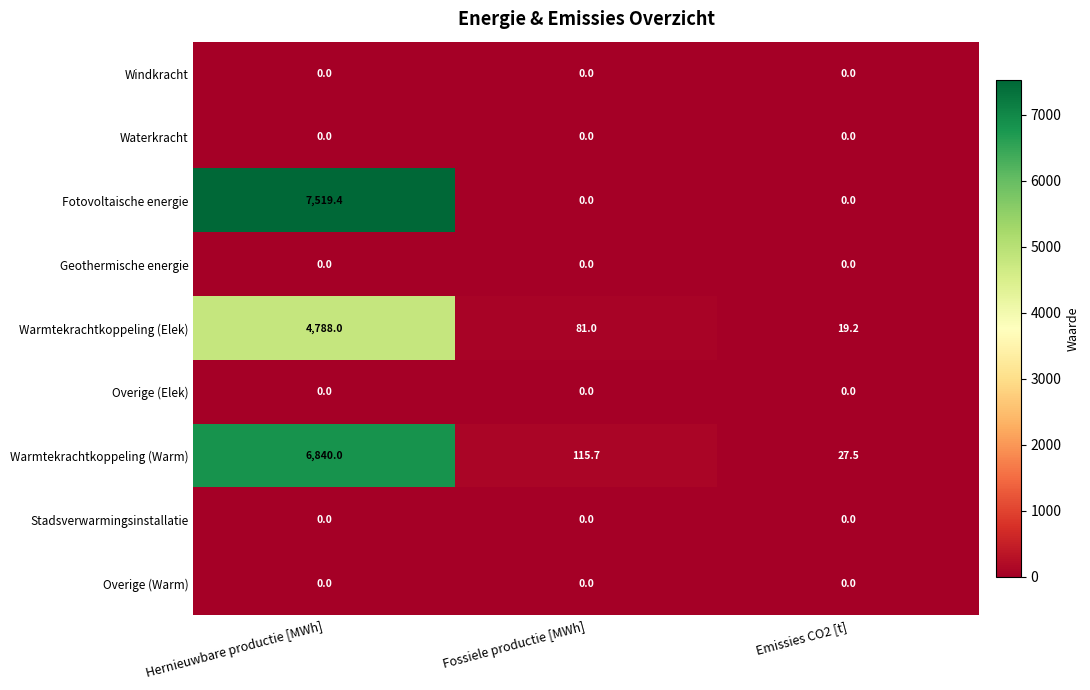

Reading right to left, what are all the values shown in this chart?

Windkracht: Emissies CO2 [t]=0.0	Fossiele productie [MWh]=0.0	Hernieuwbare productie [MWh]=0.0
Waterkracht: Emissies CO2 [t]=0.0	Fossiele productie [MWh]=0.0	Hernieuwbare productie [MWh]=0.0
Fotovoltaische energie: Emissies CO2 [t]=0.0	Fossiele productie [MWh]=0.0	Hernieuwbare productie [MWh]=7519.4
Geothermische energie: Emissies CO2 [t]=0.0	Fossiele productie [MWh]=0.0	Hernieuwbare productie [MWh]=0.0
Warmtekrachtkoppeling (Elek): Emissies CO2 [t]=19.2	Fossiele productie [MWh]=81.0	Hernieuwbare productie [MWh]=4788.0
Overige (Elek): Emissies CO2 [t]=0.0	Fossiele productie [MWh]=0.0	Hernieuwbare productie [MWh]=0.0
Warmtekrachtkoppeling (Warm): Emissies CO2 [t]=27.5	Fossiele productie [MWh]=115.7	Hernieuwbare productie [MWh]=6840.0
Stadsverwarmingsinstallatie: Emissies CO2 [t]=0.0	Fossiele productie [MWh]=0.0	Hernieuwbare productie [MWh]=0.0
Overige (Warm): Emissies CO2 [t]=0.0	Fossiele productie [MWh]=0.0	Hernieuwbare productie [MWh]=0.0